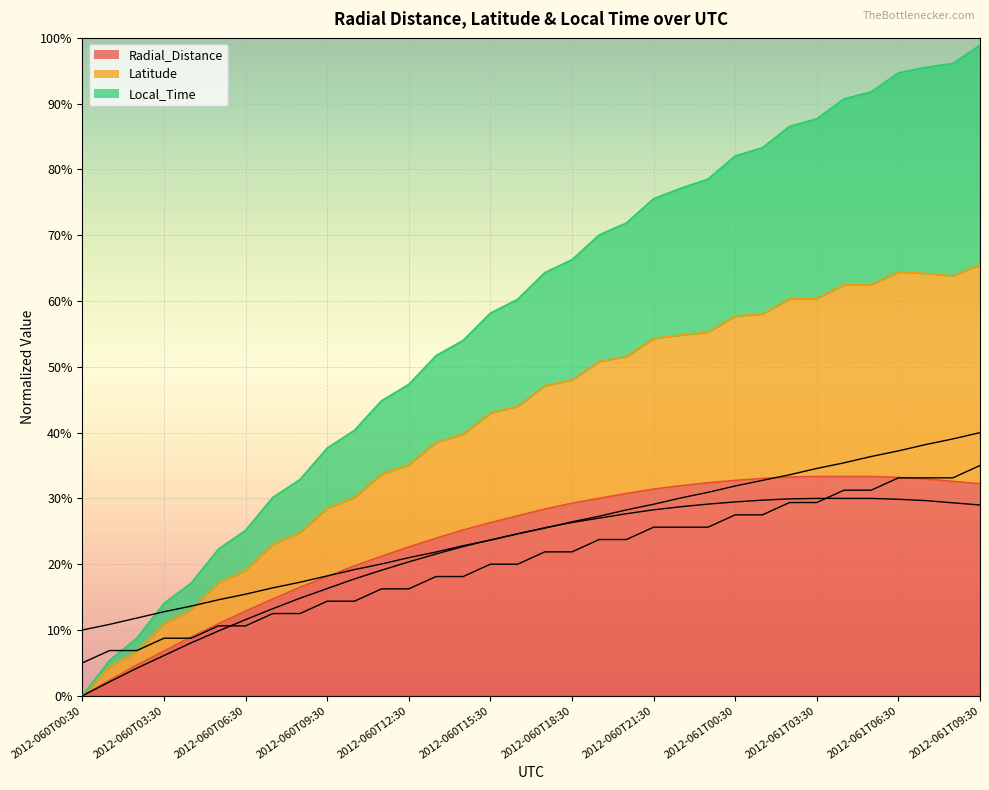

What is the sum of all Latitude values?

7.0